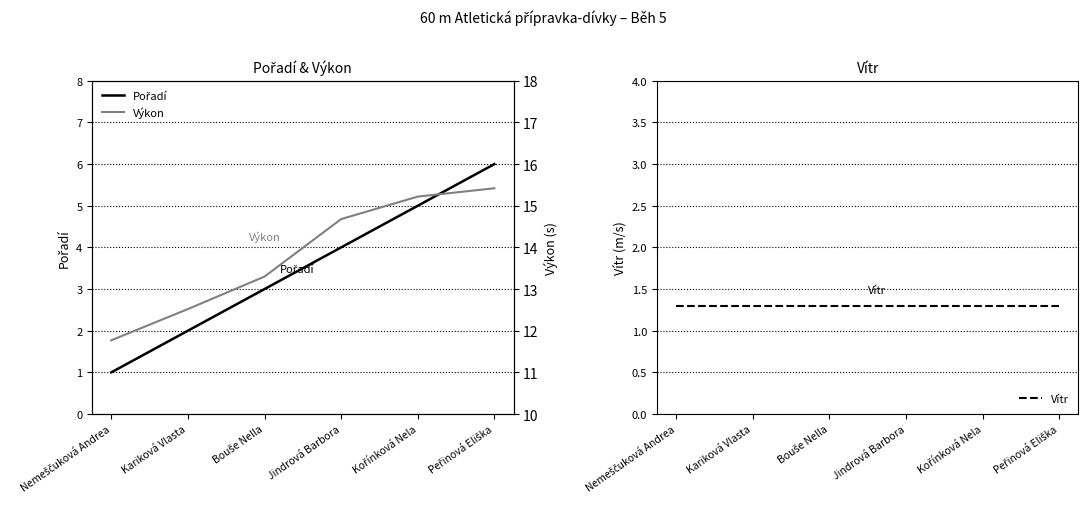

What is the lowest value of the Výkon series?

11.8